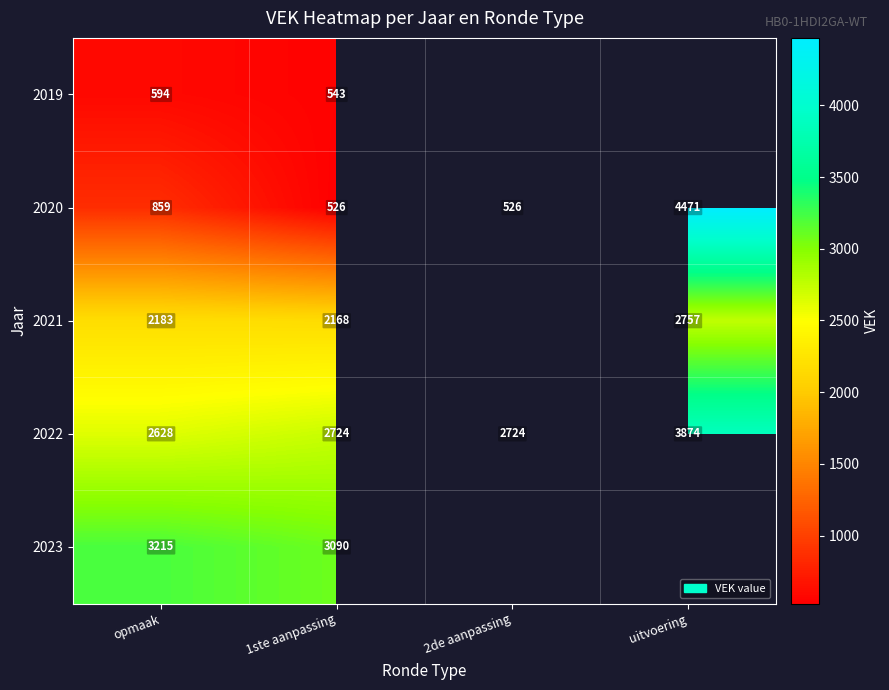

At how many categories does at least one series exceed 616?

4